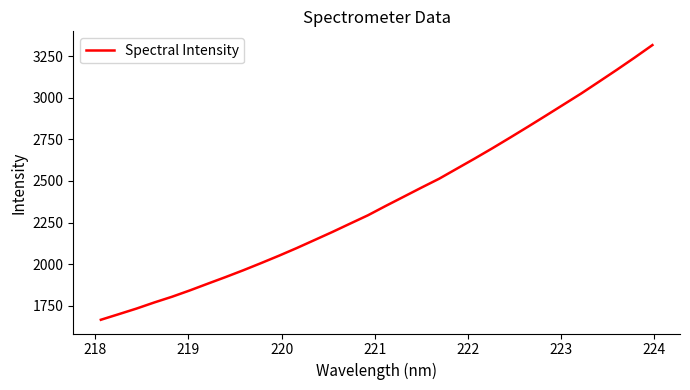

What is the maximum value shown in the chart?

3316.9